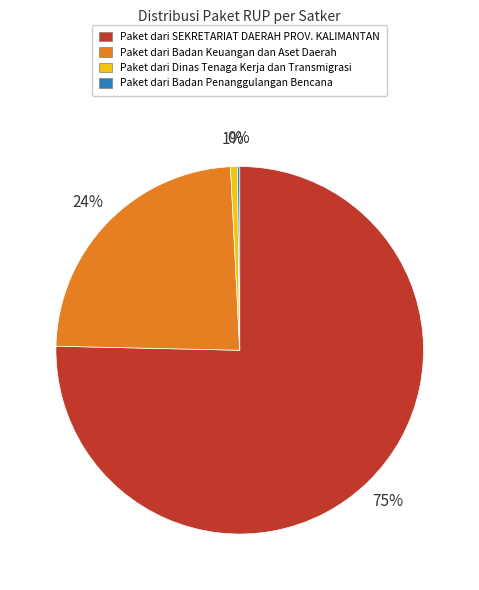

Does any single category account for the majority?

Yes